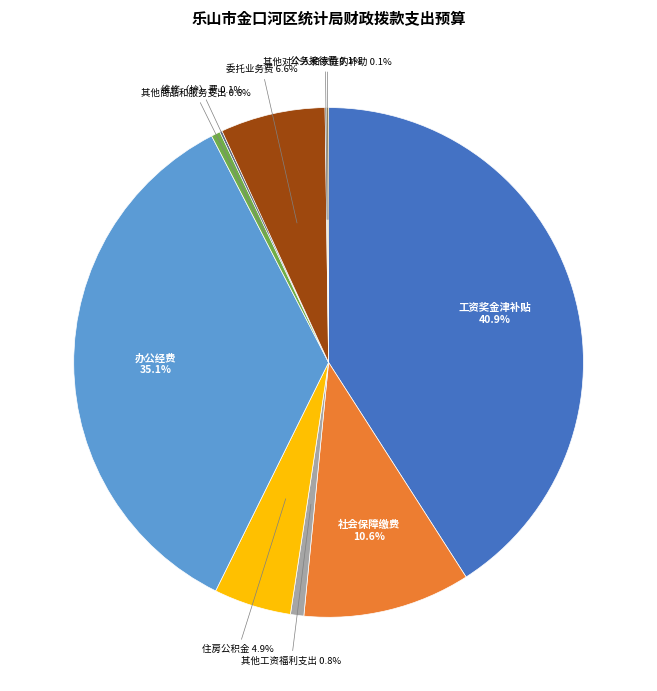

Which category has the biggest portion of the pie?

工资奖金津补贴